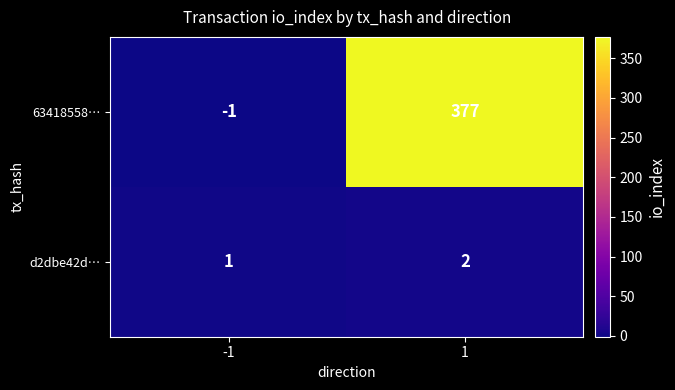

Rank the series by their maximum value, from highest to lowest.

63418558…, d2dbe42d…